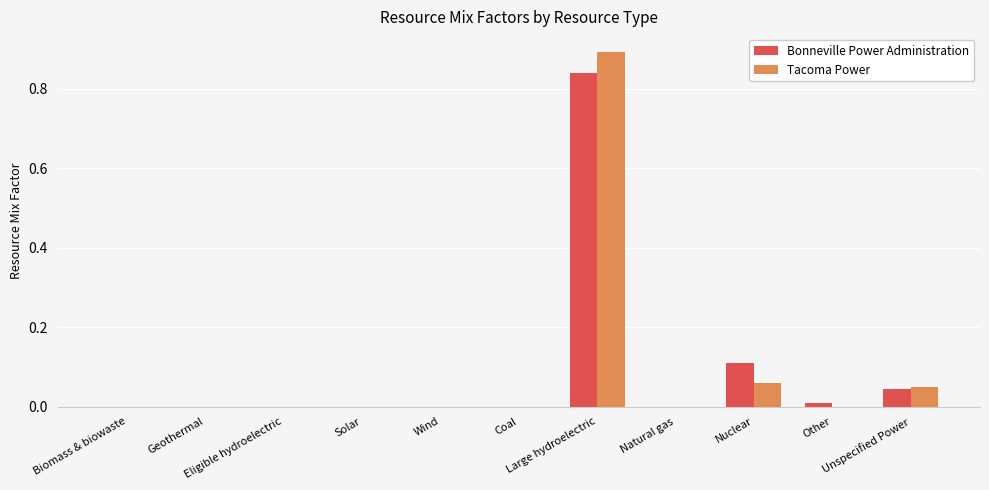

Which category has the highest value across all series?

Large hydroelectric